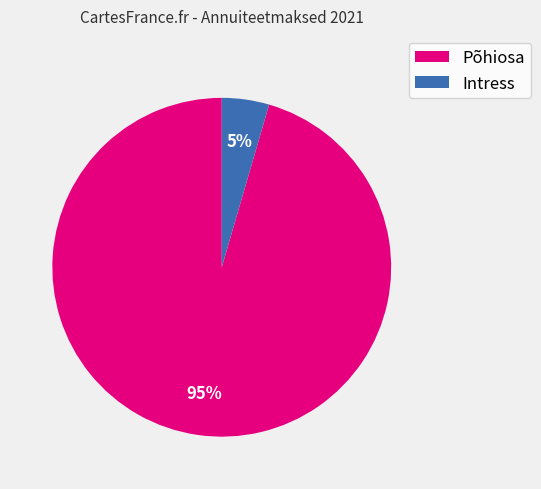

Is the sum of Intress and Põhiosa greater than half?

Yes